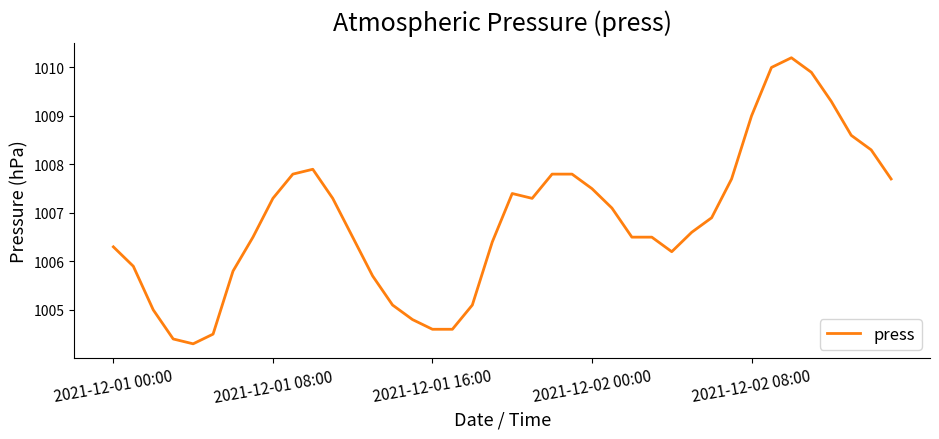

What is the difference between the maximum and second lowest values?

5.8